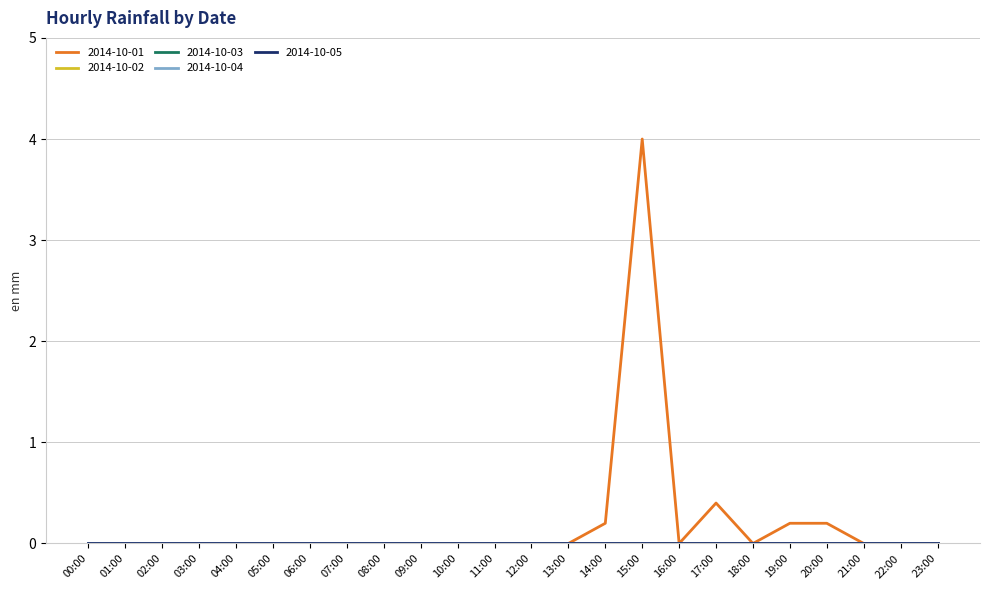

List the series in order of their peak value, lowest first.

2014-10-02, 2014-10-03, 2014-10-04, 2014-10-05, 2014-10-01